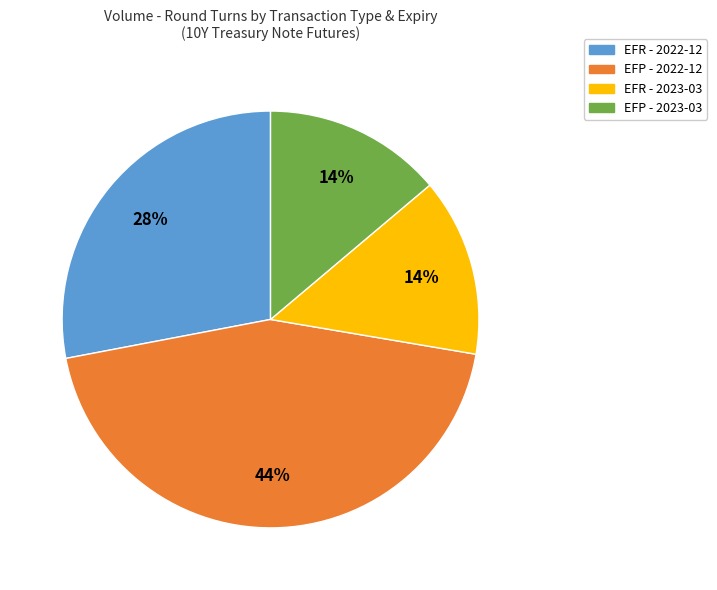

Between EFP - 2023-03 and EFR - 2022-12, which is larger?

EFR - 2022-12